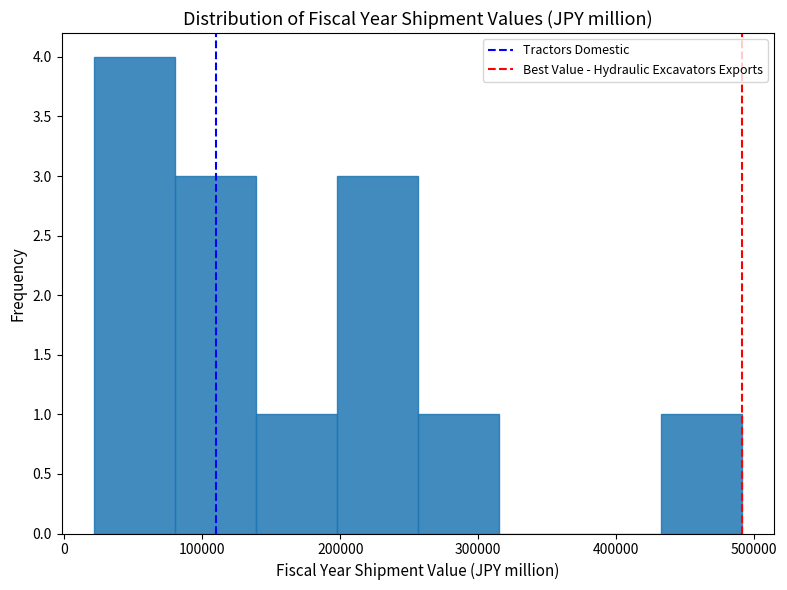

Which range on the x-axis has the tallest bar?

20000 to 80000